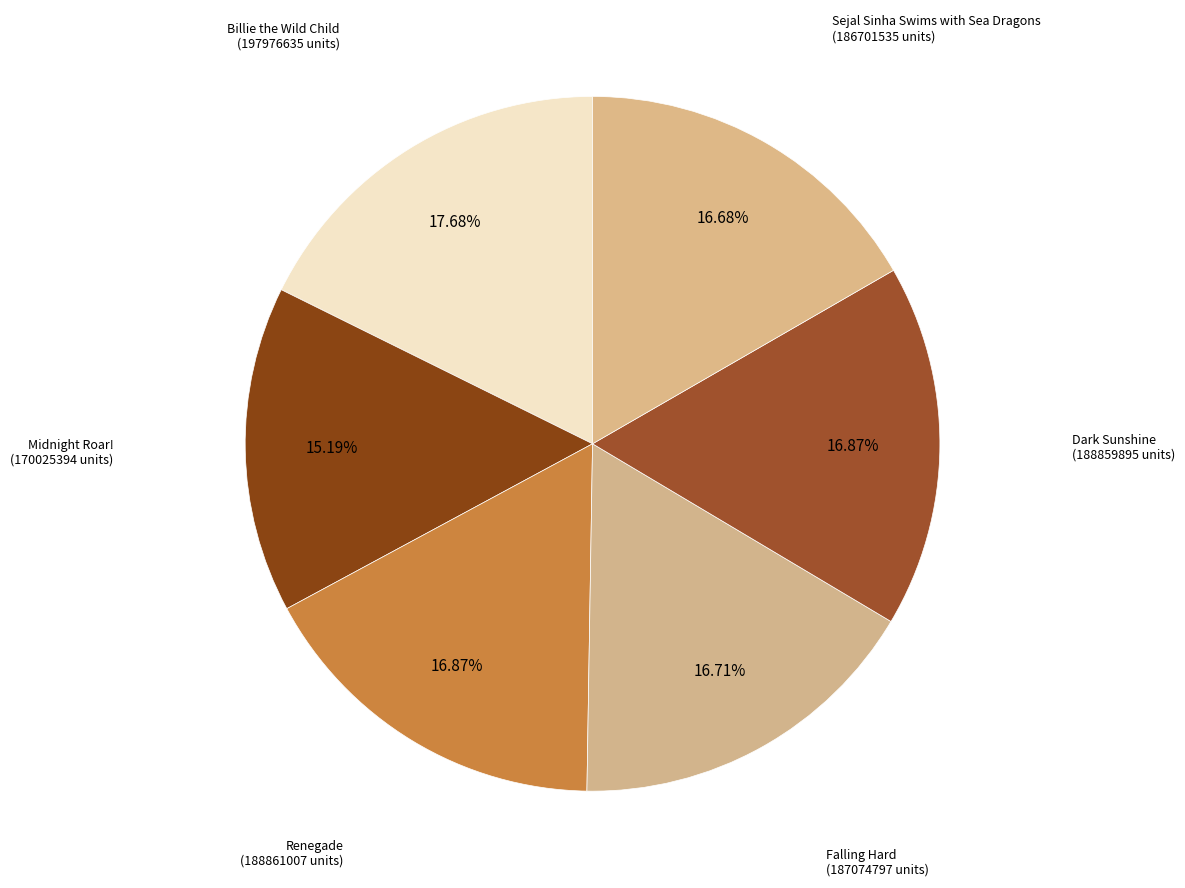

Is there any slice that represents more than half of the pie?

No